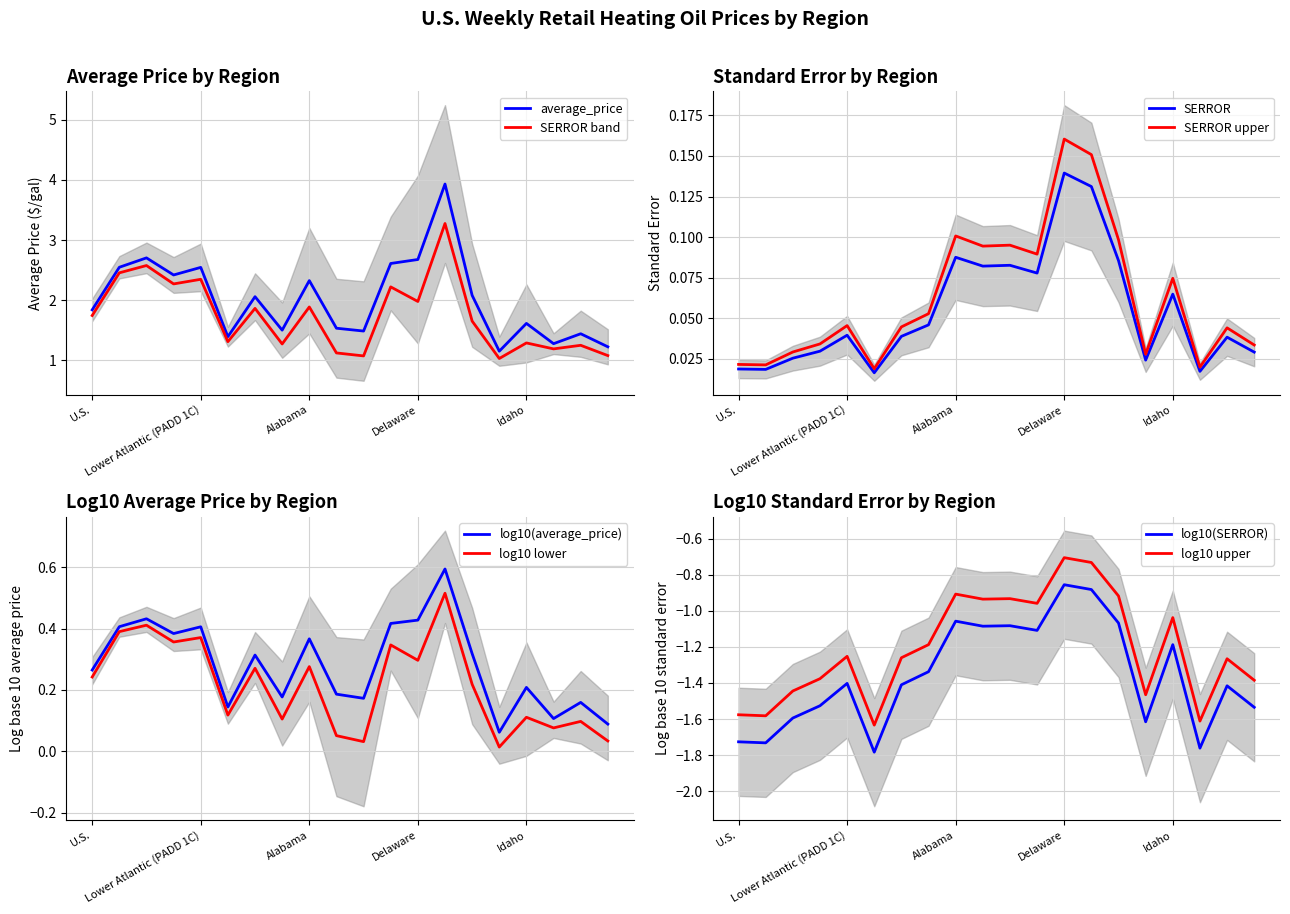

List the series in order of their overall mean, highest first.

average_price, SERROR